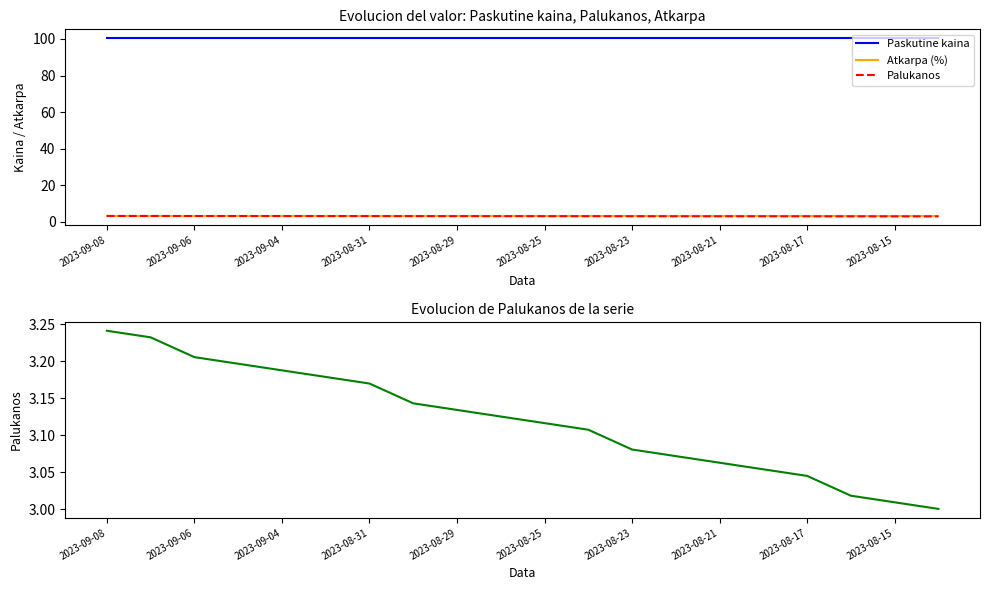

Which has a higher value, 2023-08-21 or 2023-08-31?

2023-08-21